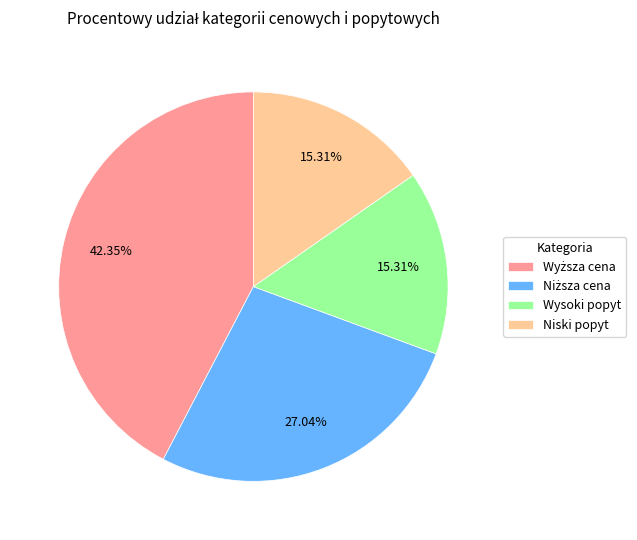

Is there a majority slice in this chart?

No